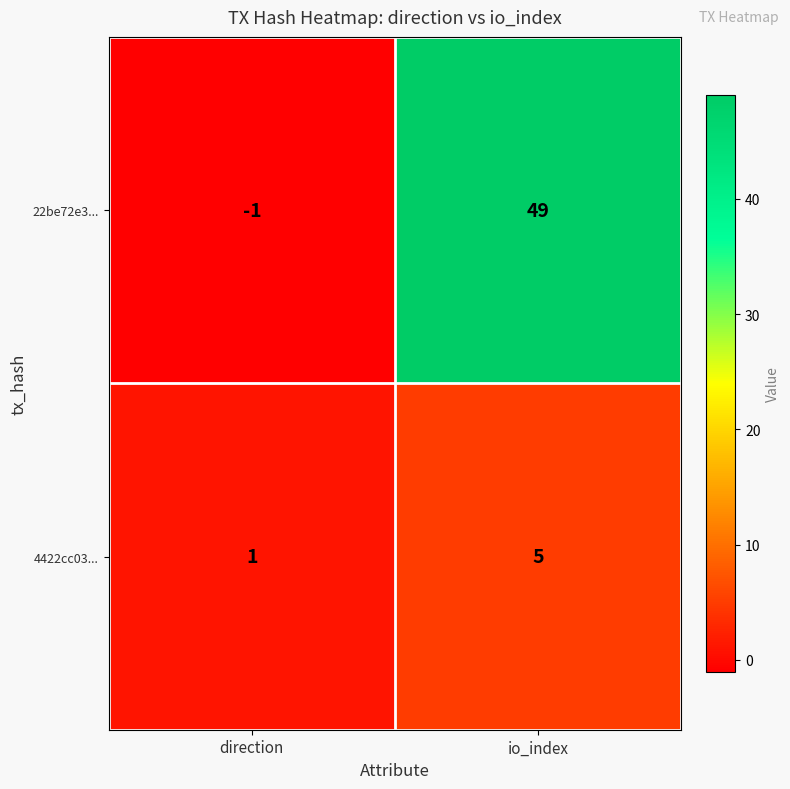

At which label is 4422cc03... closest to 3?

direction